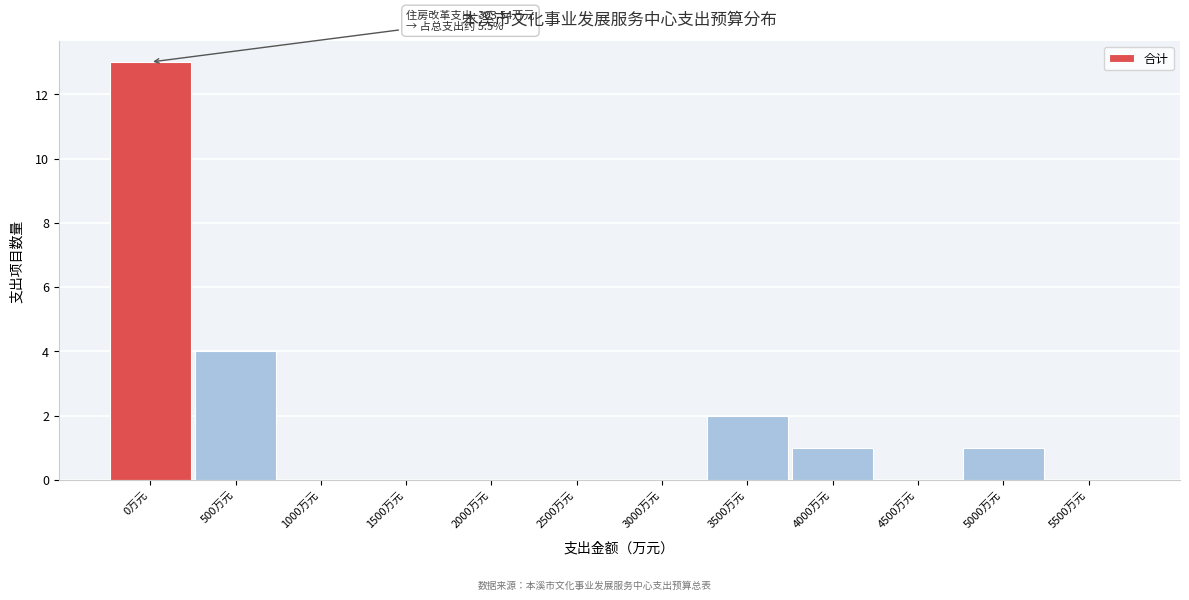

Reading left to right, extract all data points from this chart.

0万元=13	500万元=4	1000万元=0	1500万元=0	2000万元=0	2500万元=0	3000万元=0	3500万元=2	4000万元=1	4500万元=0	5000万元=1	5500万元=0